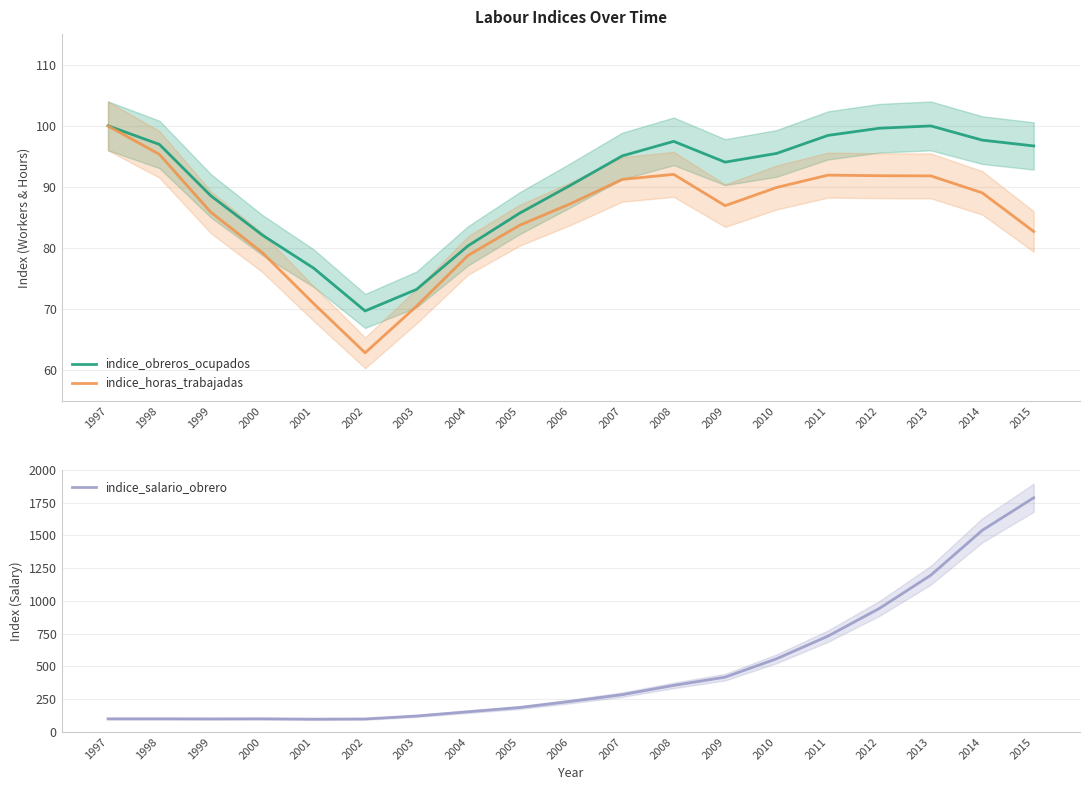

Rank the series at 2014 from lowest to highest value.

indice_horas_trabajadas, indice_obreros_ocupados, indice_salario_obrero